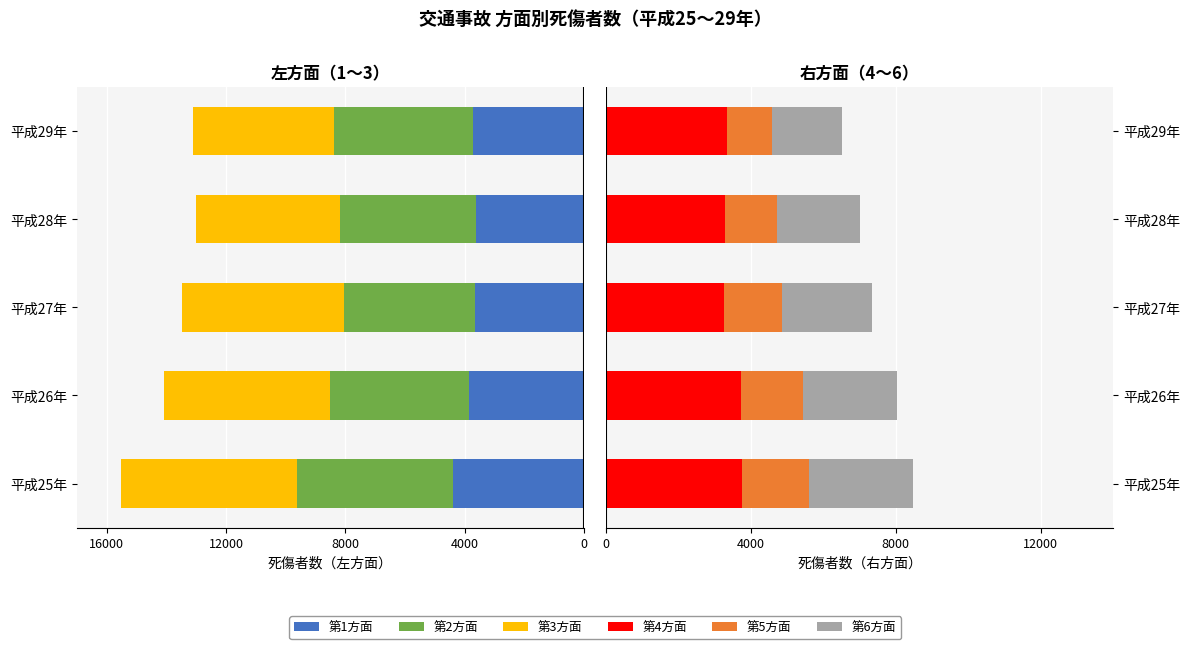

How many bars are there in each group?

6